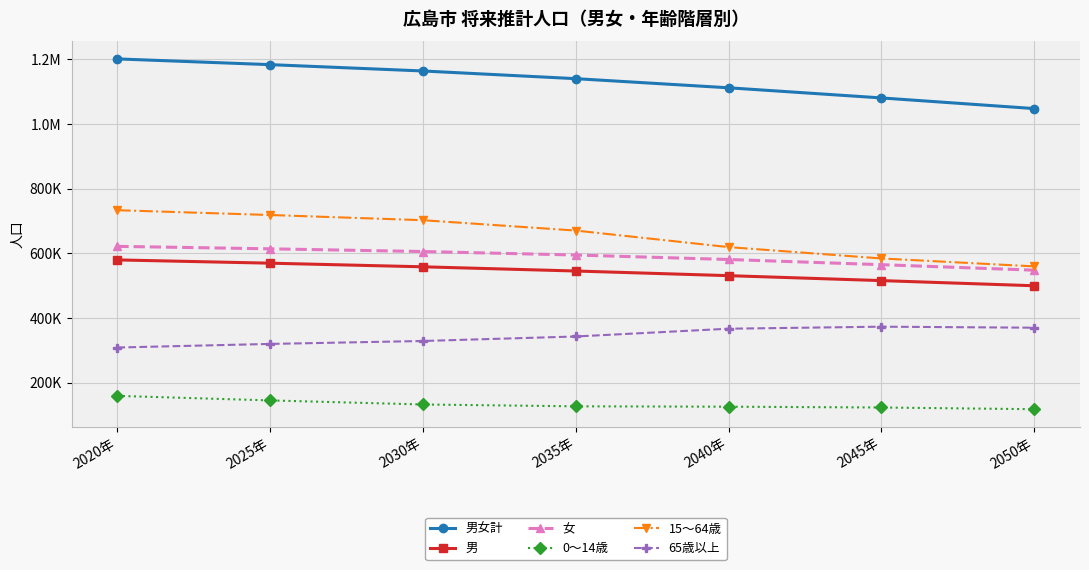

Is this an area chart (filled region under the line)?

No